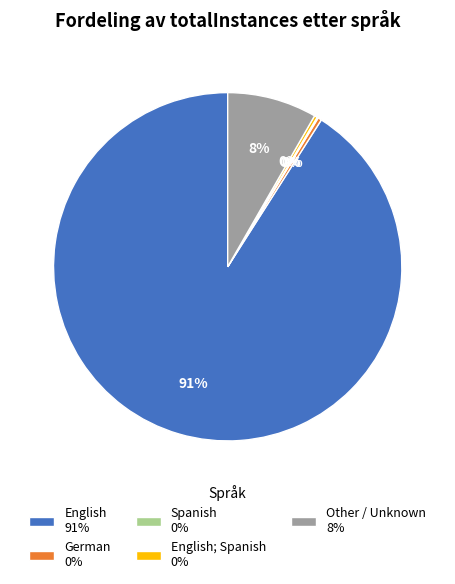

Is it true that Other / Unknown 8% is 16% of the pie?

False